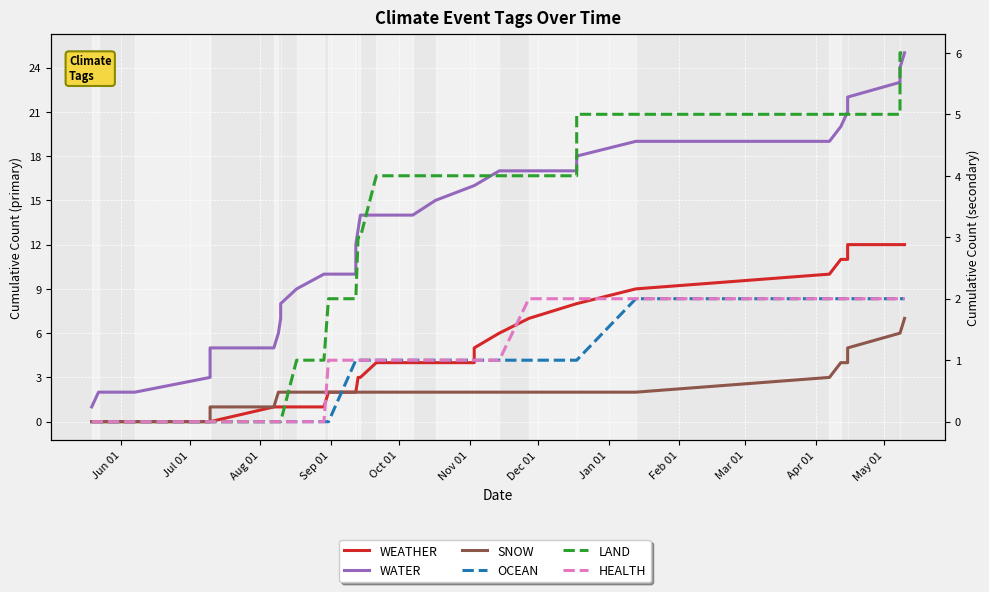

True or false: HEALTH and WEATHER intersect in this chart.

False